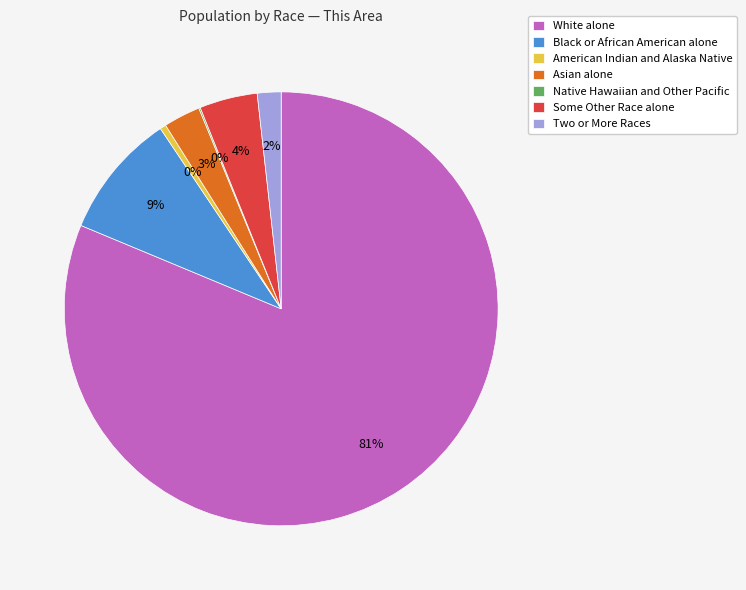

What is the largest slice in the pie chart?

White alone